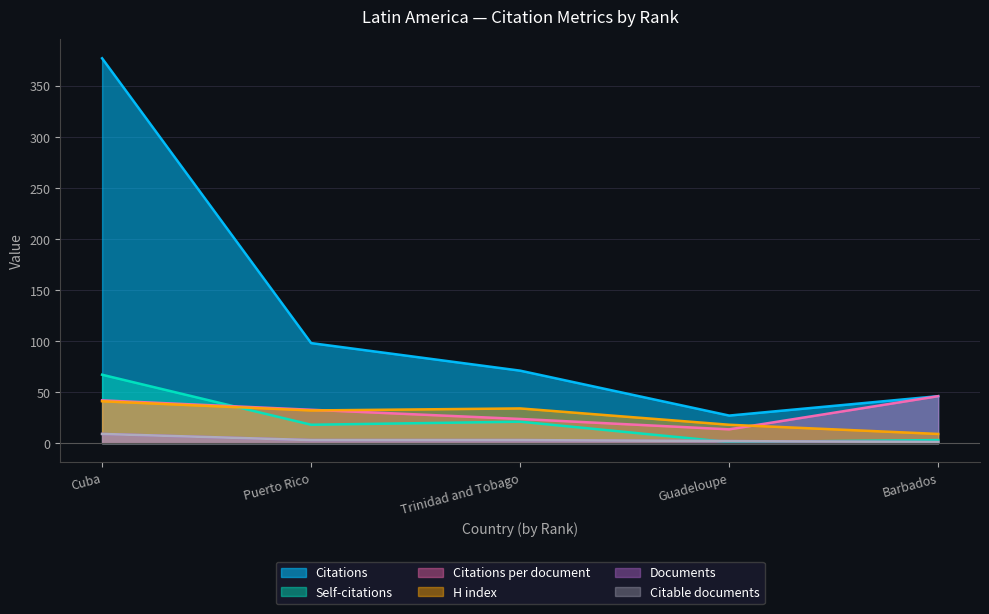

What is the lowest value of the Citations per document series?

13.5